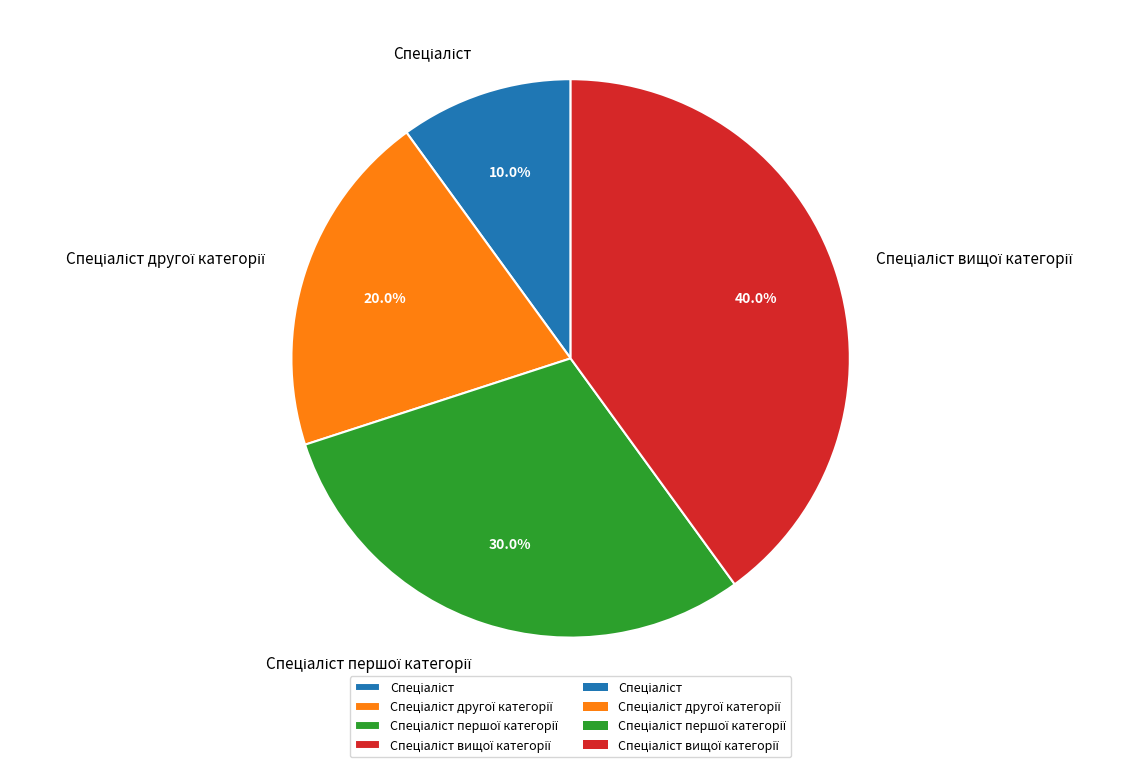

Is there a majority slice in this chart?

No